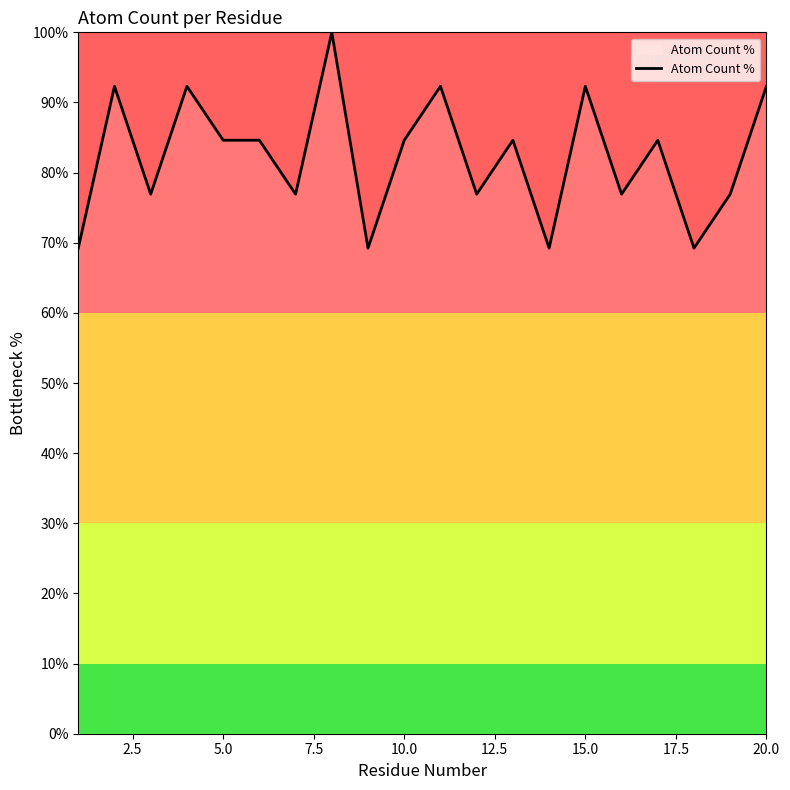

Reading left to right, transcribe all the data shown in this chart.

69.2	92.3	76.9	92.3	84.6	84.6	76.9	100.0	69.2	84.6	92.3	76.9	84.6	69.2	92.3	76.9	84.6	69.2	76.9	92.3